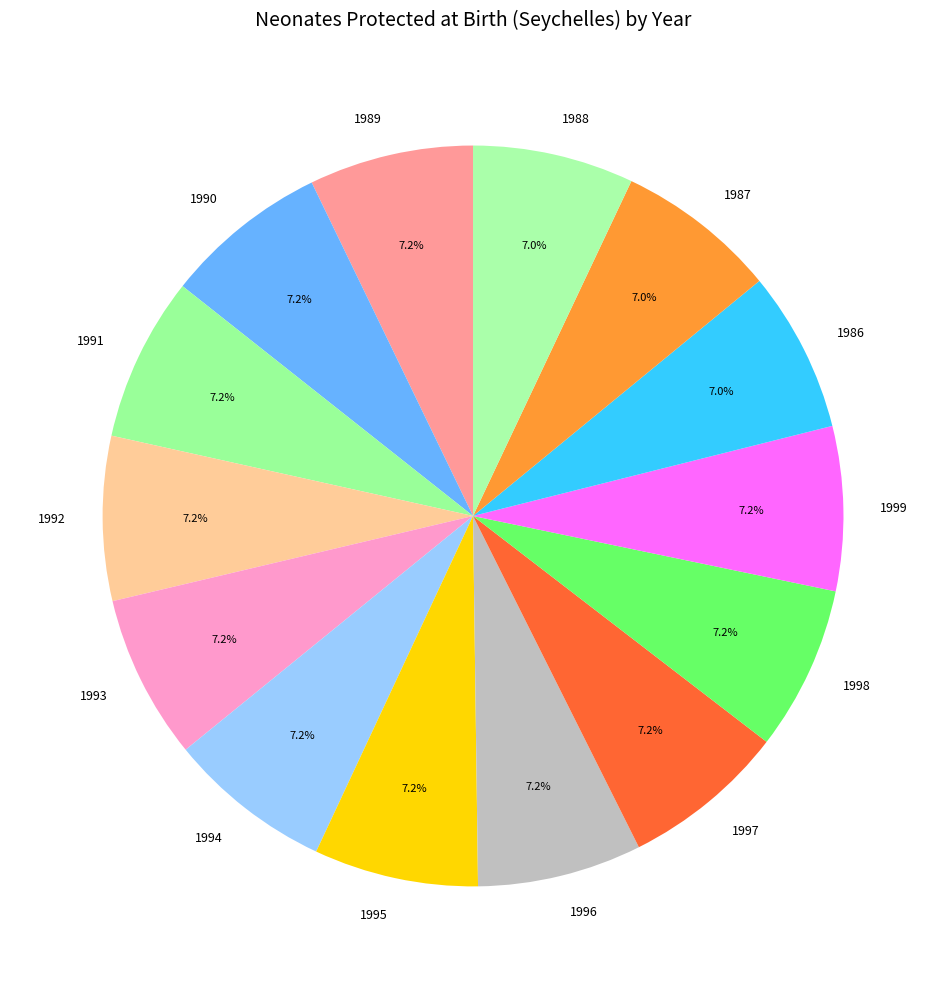

What is the ratio of the value at 1998 to the value at 1997?

1.0